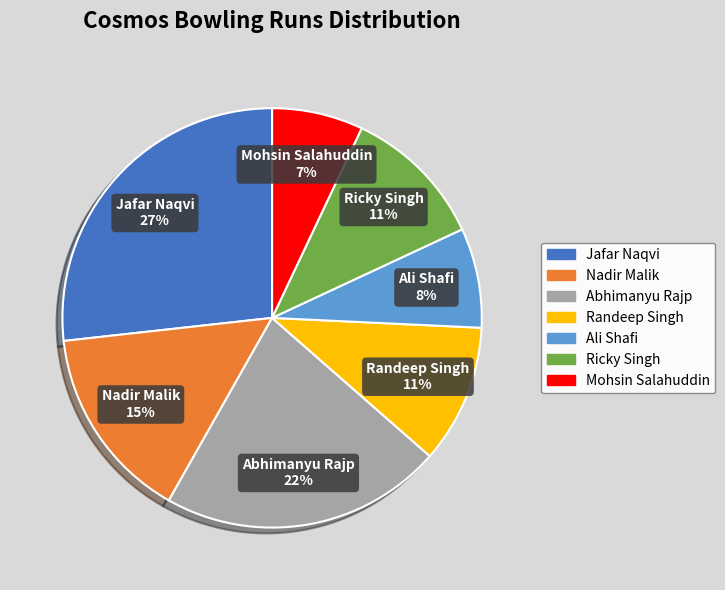

True or false: Mohsin Salahuddin accounts for 15% of the total.

False